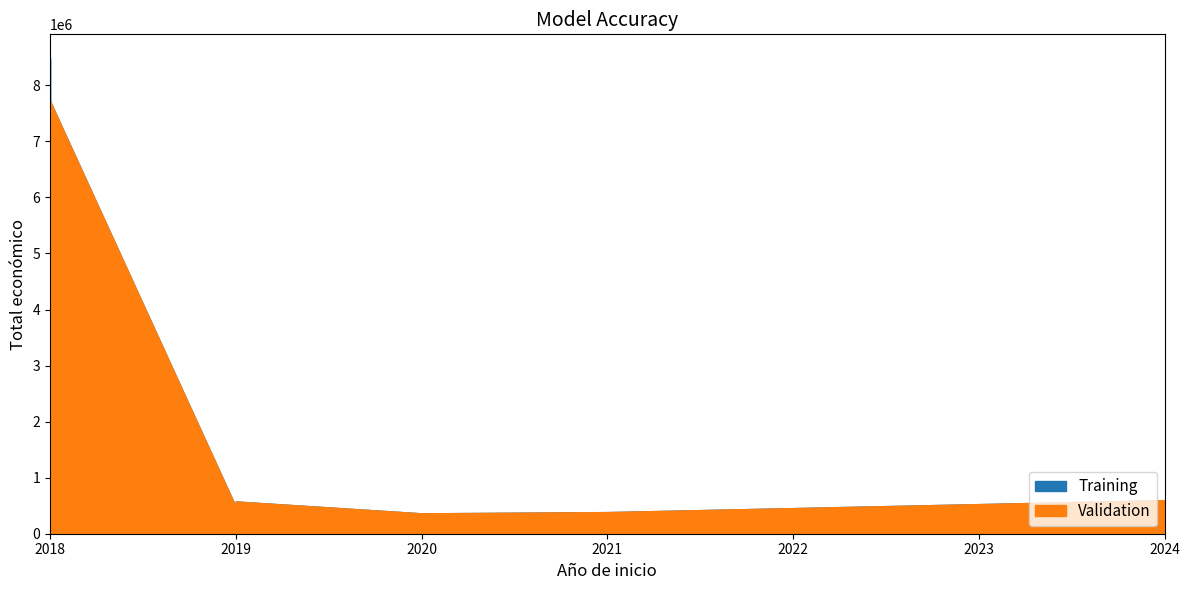

Is it true that Training equals 209015 at 2019?

False